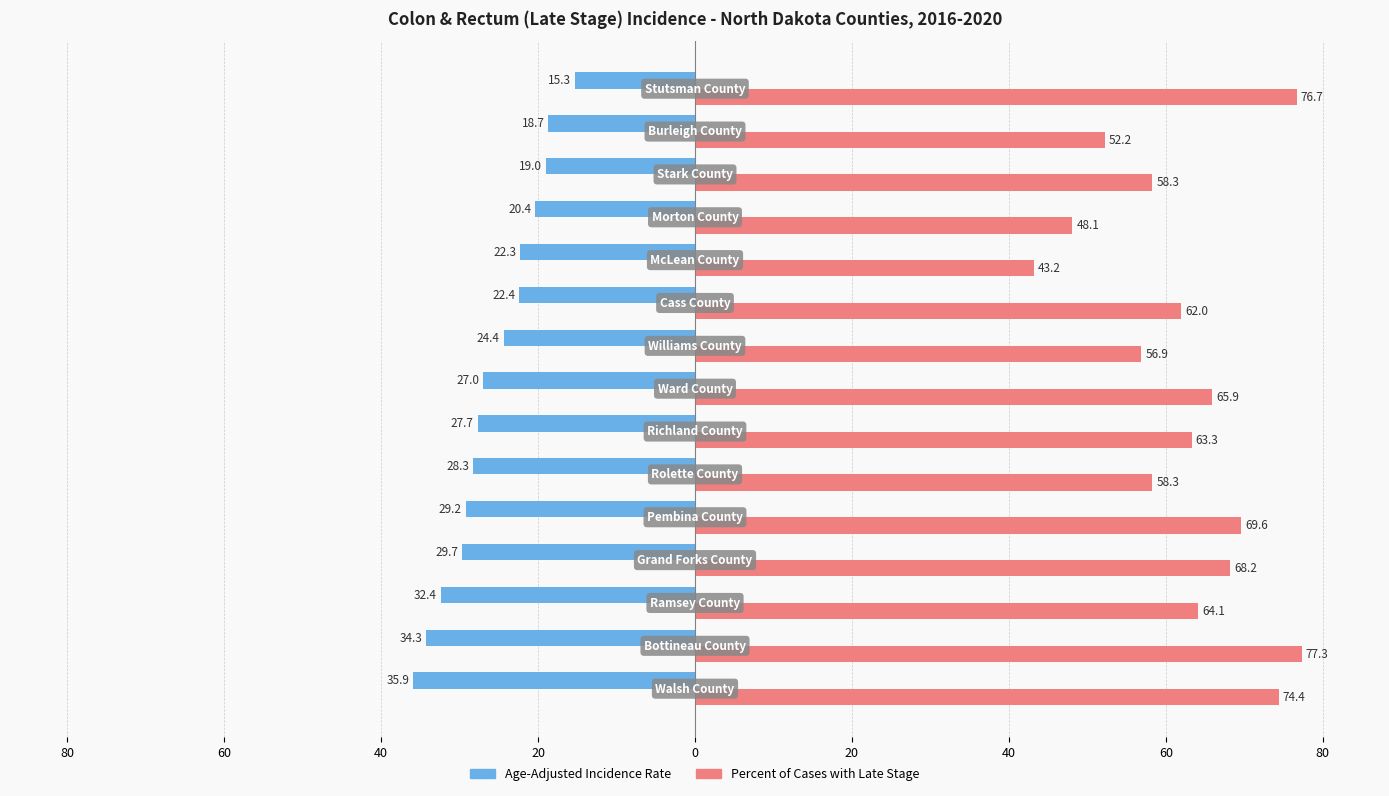

What are all the series names shown in the legend?

Age-Adjusted Incidence Rate, Percent of Cases with Late Stage